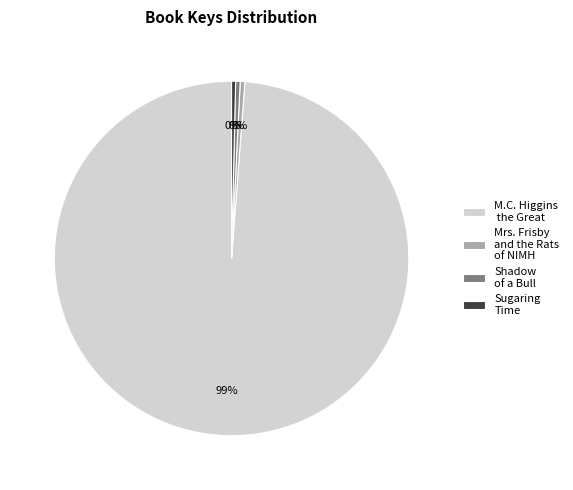

Approximately how many times larger is the value at Sugaring Time compared to Mrs. Frisby and the Rats of NIMH?

0.9